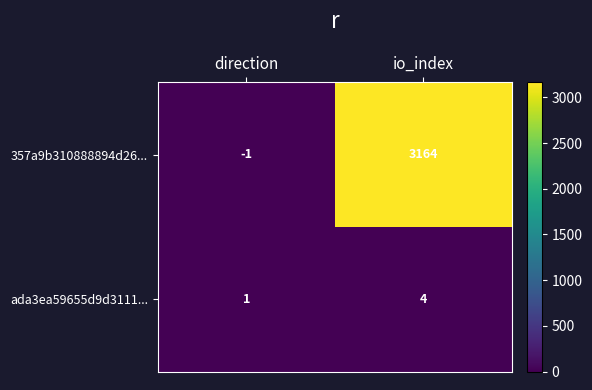

True or false: ada3ea59655d9d3111... has a value of 2 at direction.

False